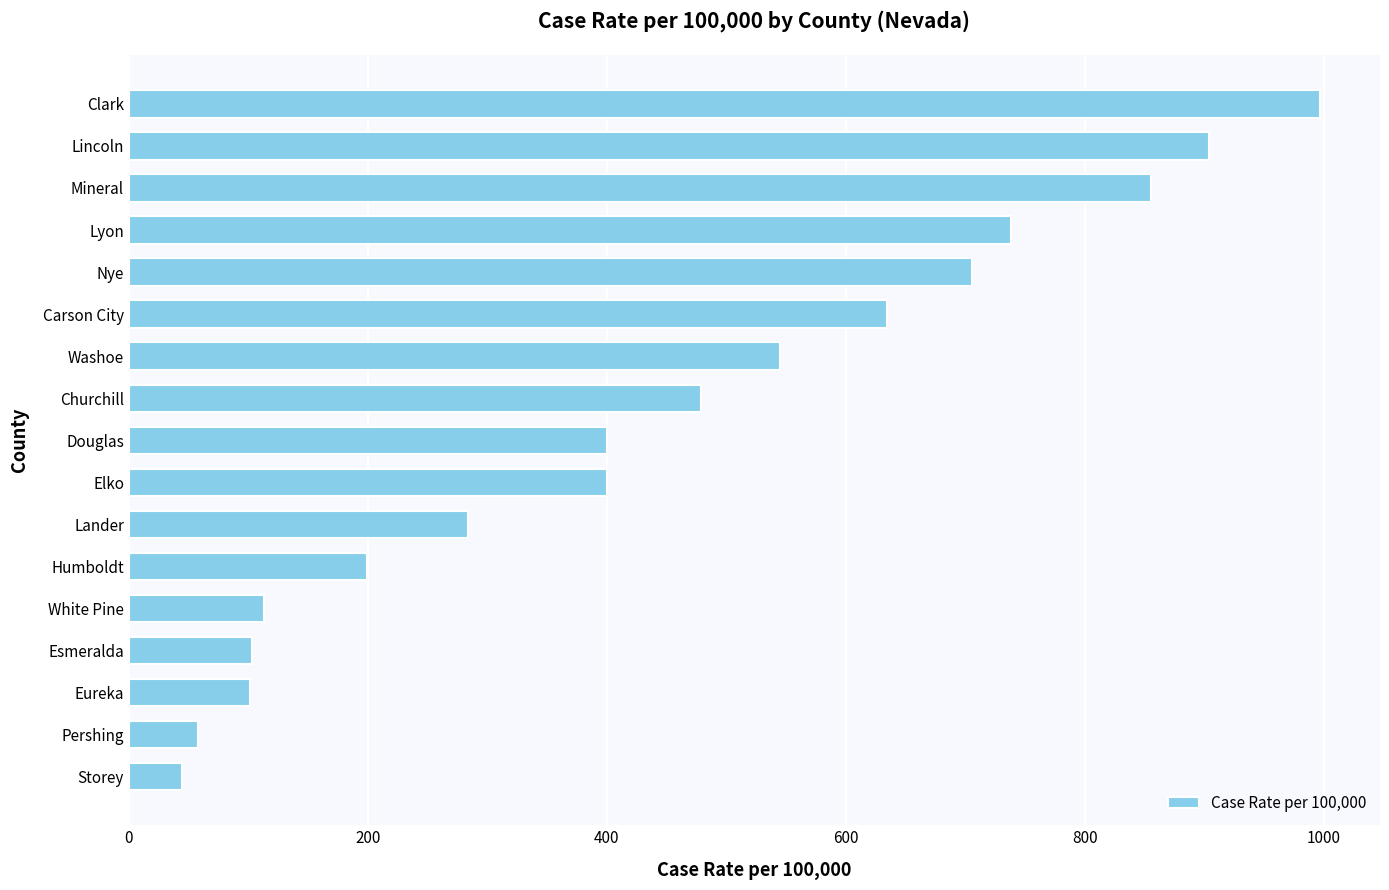

What is the sum of all values?

7562.9